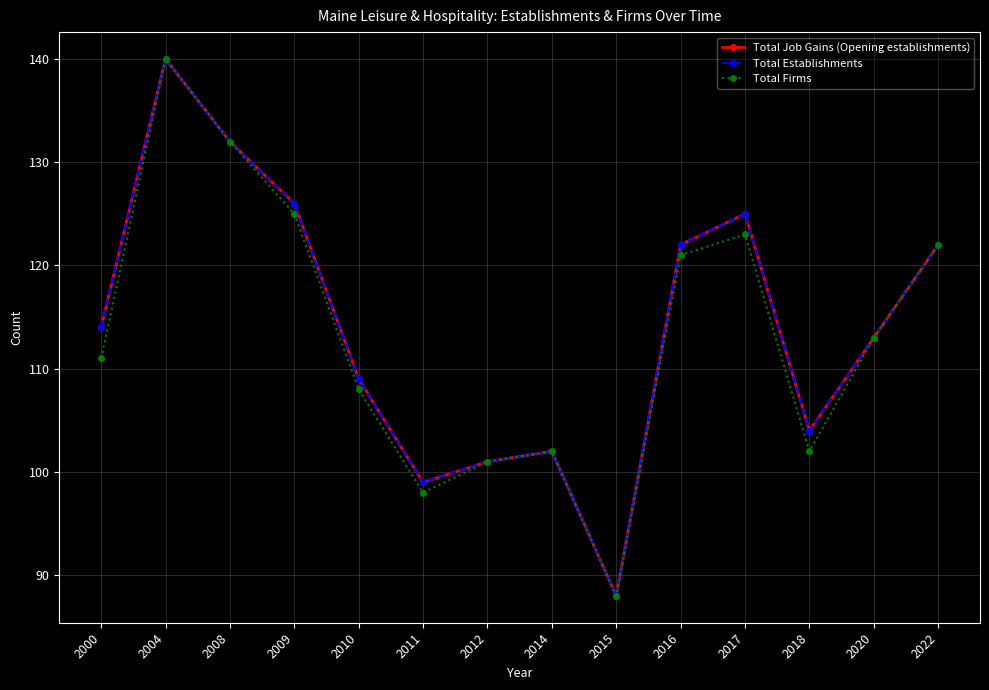

Is this an area chart (filled region under the line)?

No